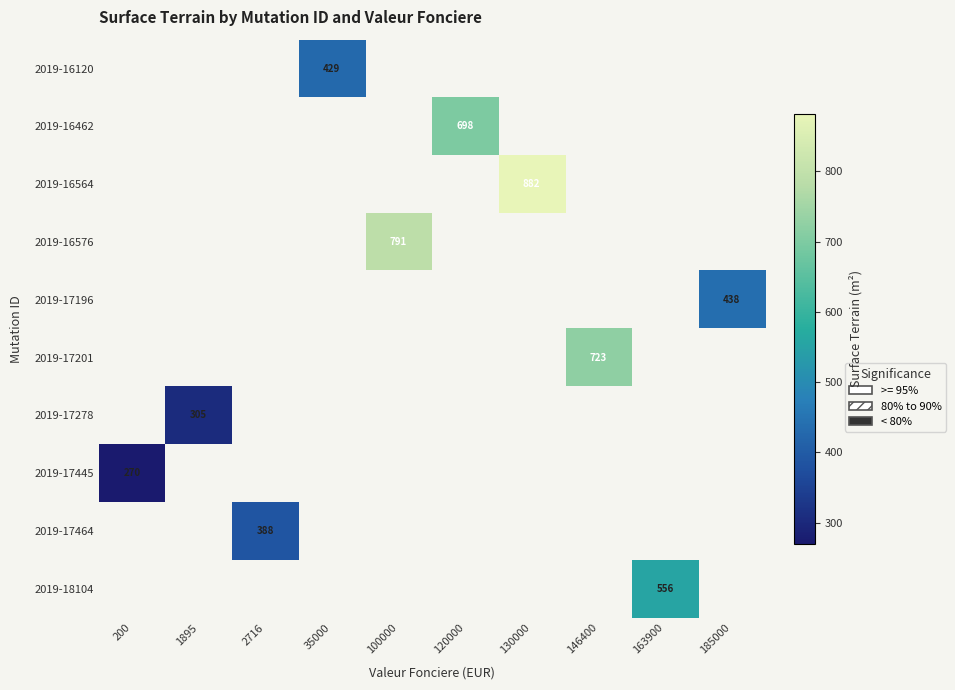

The value of 2019-17278 at 1895 is 439. True or false?

False